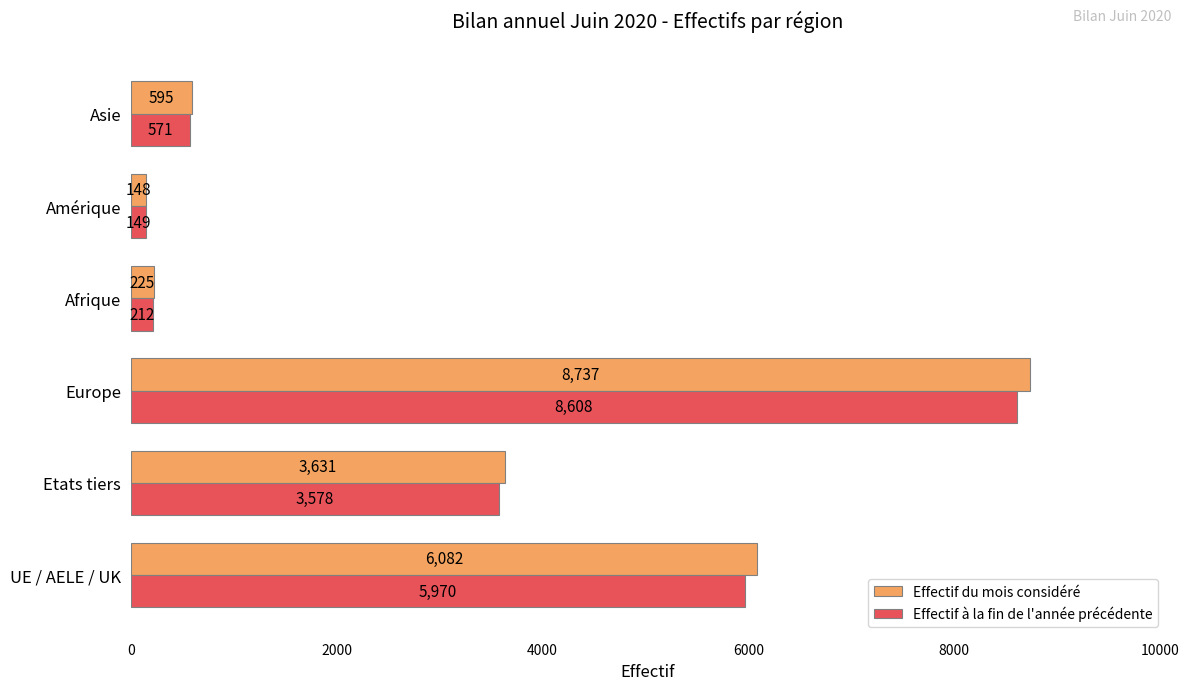

What is the average value of the Effectif à la fin de l'année précédente series?

3181